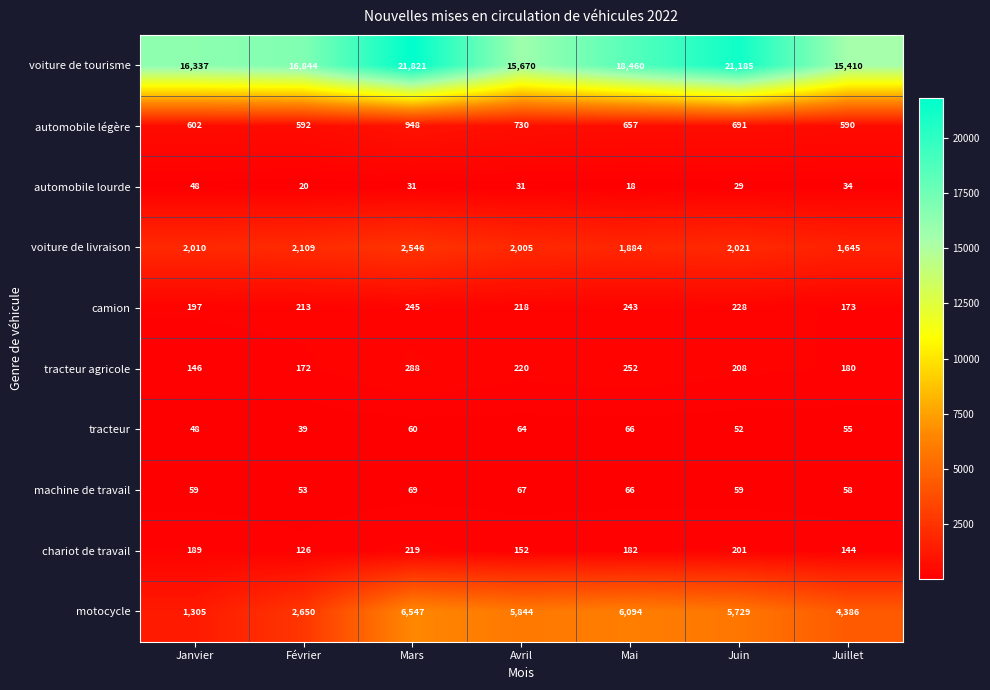

How many data points in tracteur are less than 55?

3